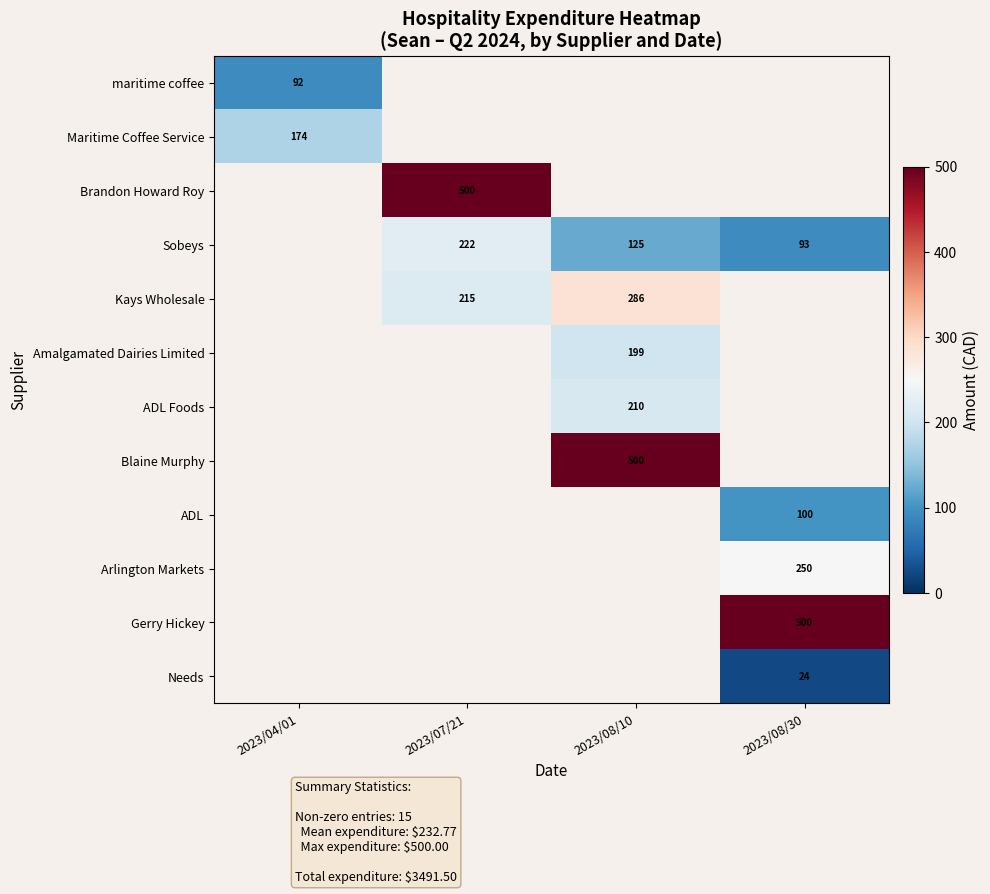

Is it true that Maritime Coffee Service equals 303.1 at 2023/04/01?

False